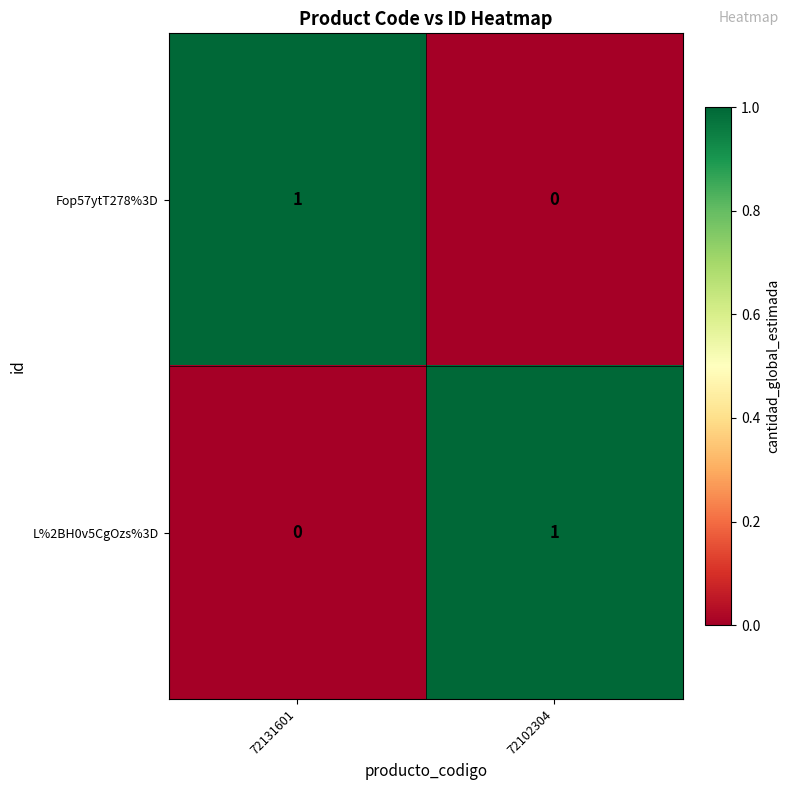

How many data points does each series have?

2